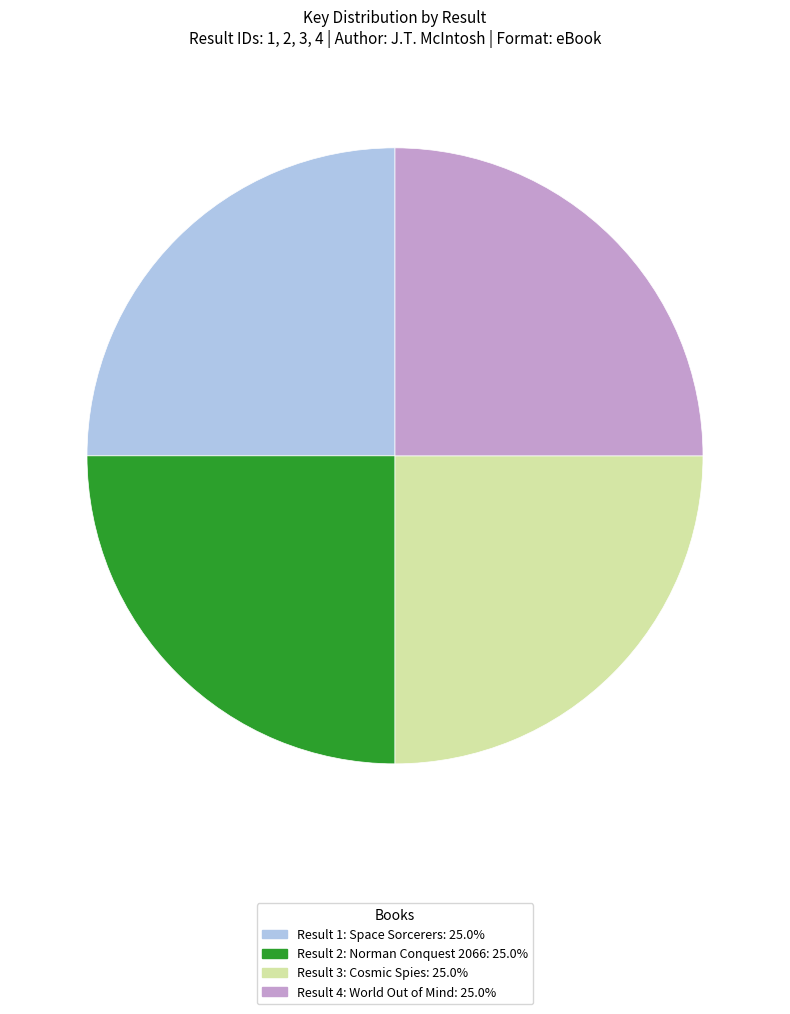

Is there a majority slice in this chart?

No